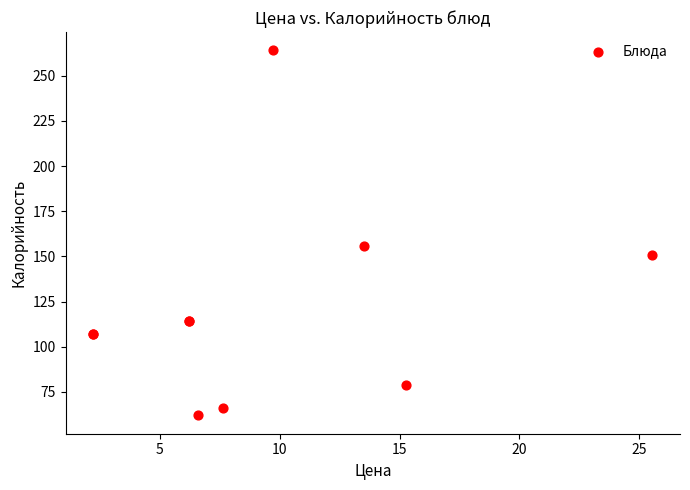

What Y value in the scatter plot is closest to 163?

156